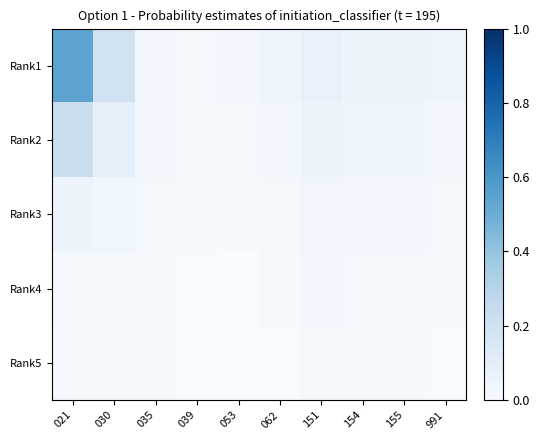

Which has a higher value, 991 or 154?

154